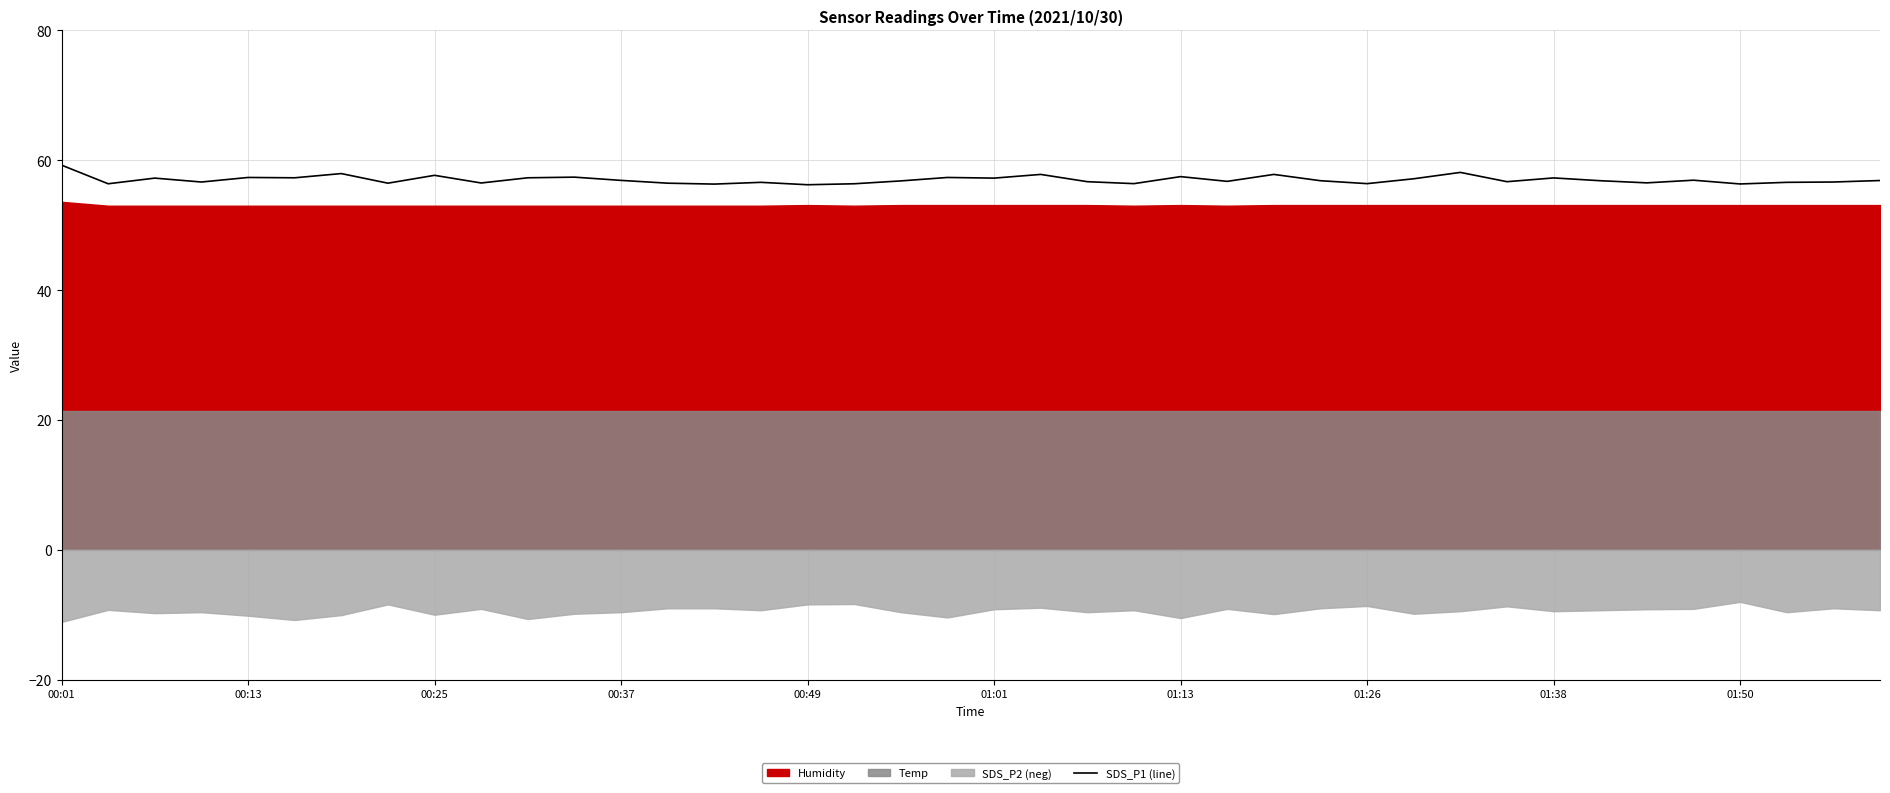

How many points are higher than both their immediate neighbors (excluding endpoints)?

13